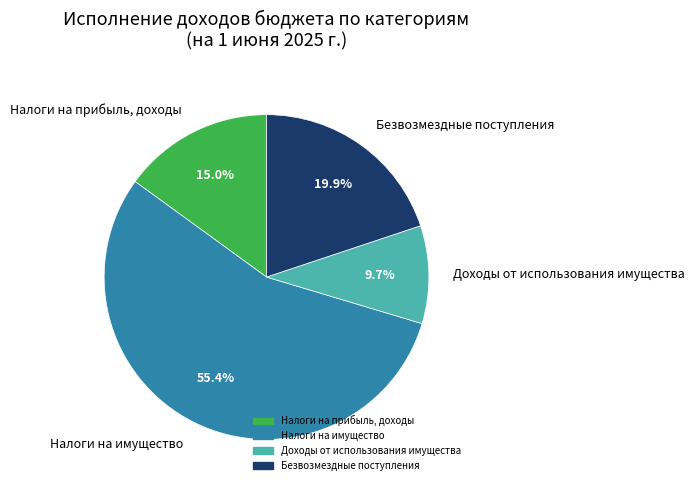

To the nearest percent, what portion does Доходы от использования имущества represent?

10%